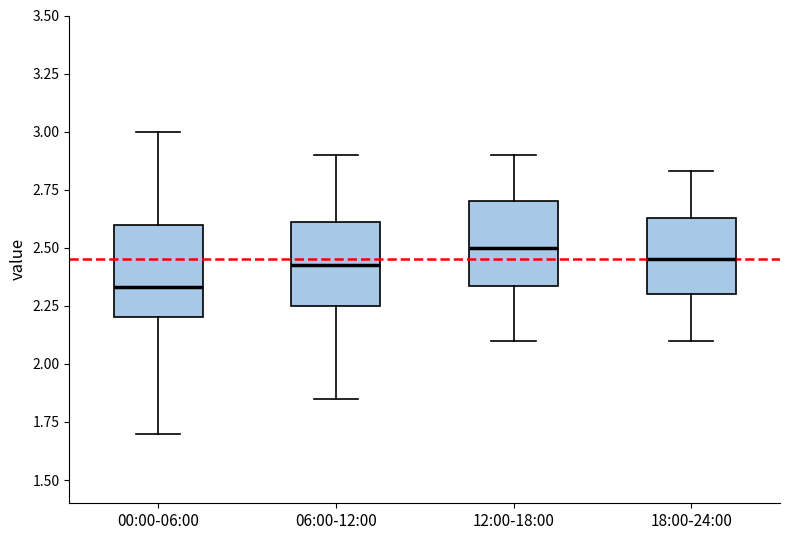

Reading left to right, read every box against the y-axis: the position of its median line, the range the box covers, and the ends of its whiskers. The values are not printed on the chart, so give them approximately, as read against the axis.

00:00-06:00: median 2.35, box 2.20 to 2.60, whiskers 1.70 to 3.00
06:00-12:00: median 2.45, box 2.25 to 2.60, whiskers 1.85 to 2.90
12:00-18:00: median 2.50, box 2.35 to 2.70, whiskers 2.10 to 2.90
18:00-24:00: median 2.45, box 2.30 to 2.65, whiskers 2.10 to 2.85